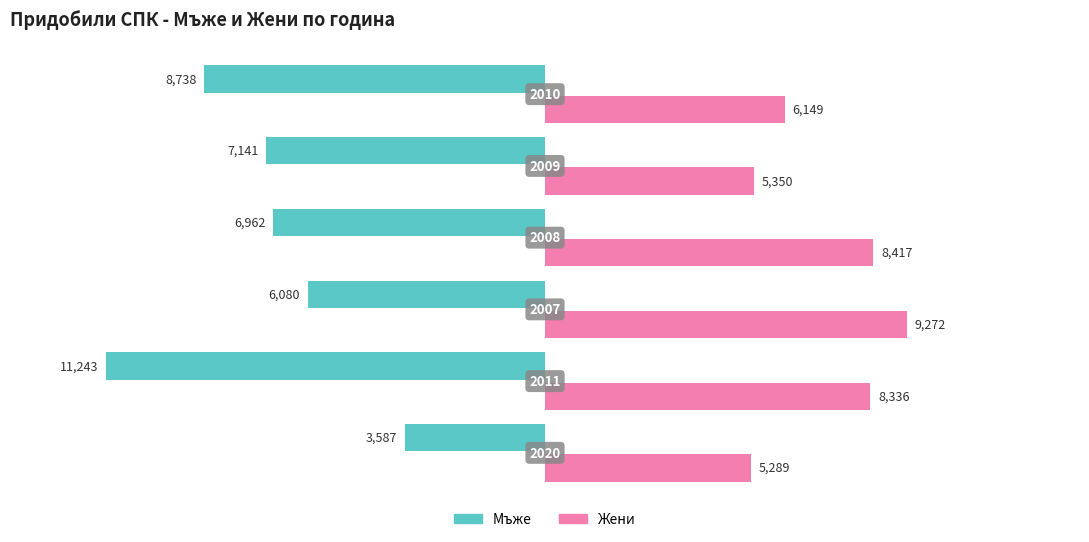

What are all the series names shown in the legend?

Мъже, Жени